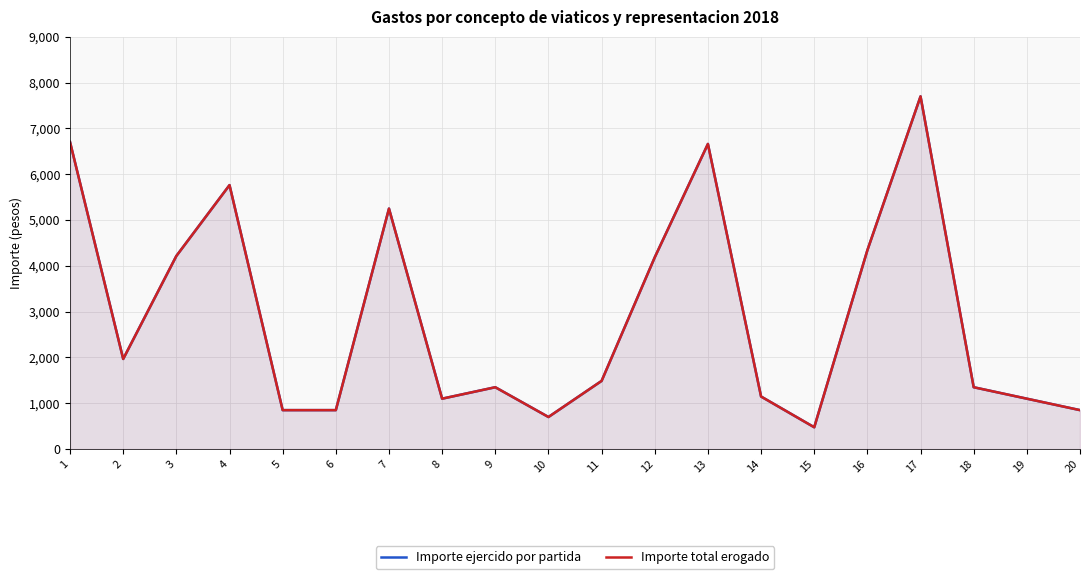

At which category is the sum across all series the highest?

17